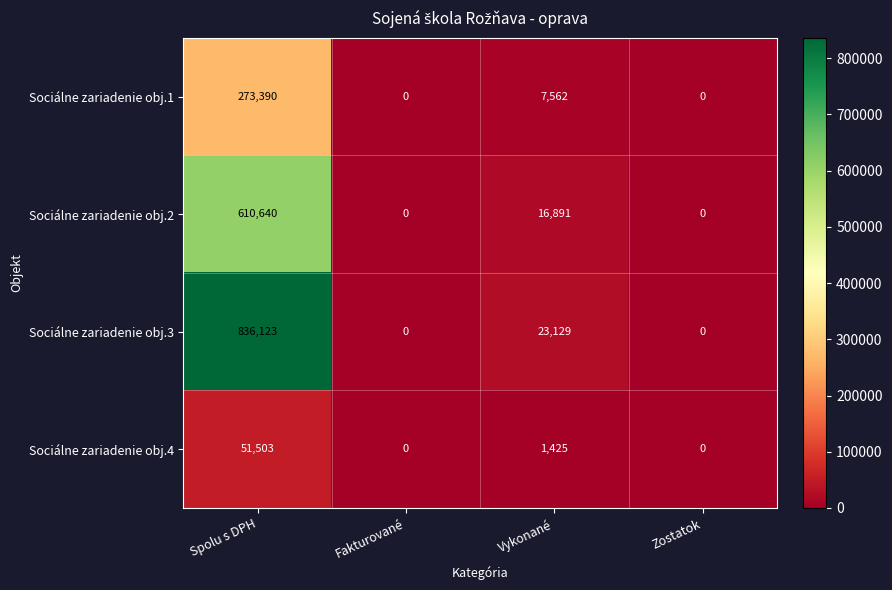

Rank the series by their average value, from highest to lowest.

Sociálne zariadenie obj.3, Sociálne zariadenie obj.2, Sociálne zariadenie obj.1, Sociálne zariadenie obj.4